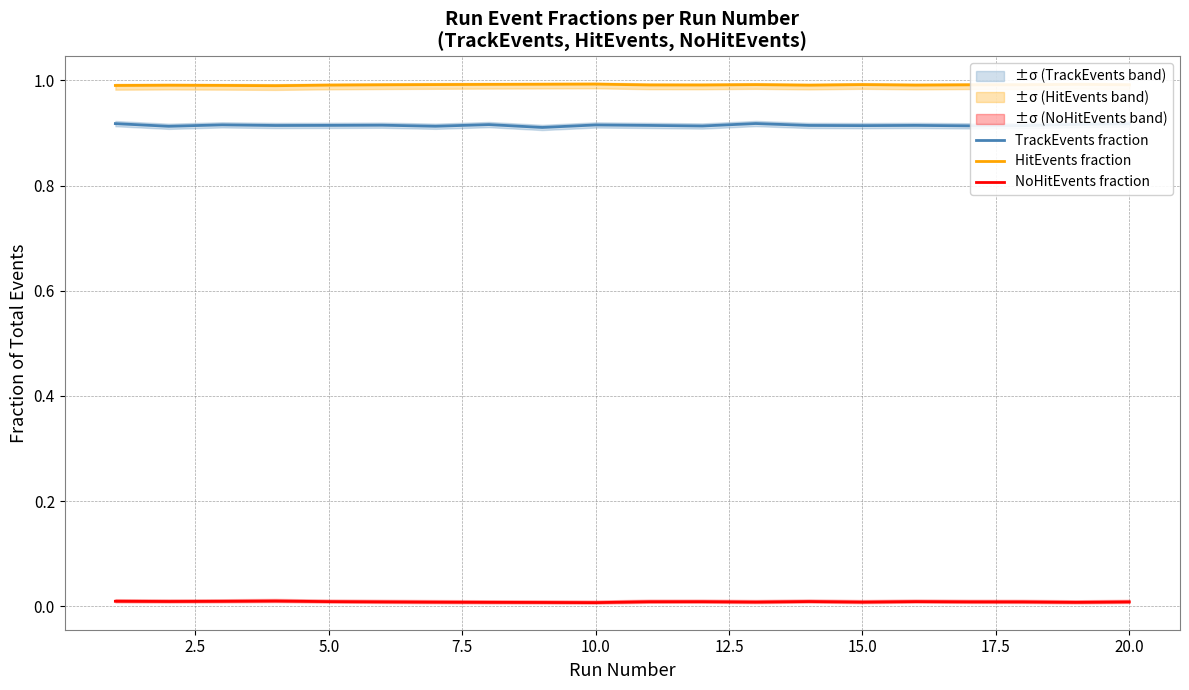

True or false: NoHitEvents fraction and HitEvents fraction cross at least once.

False